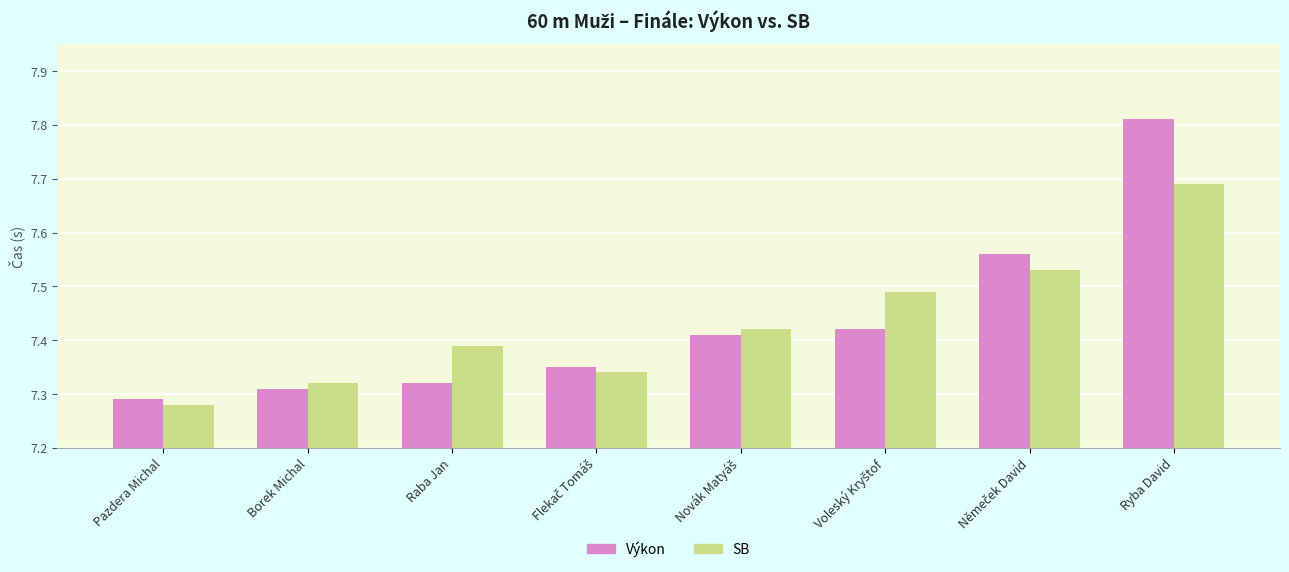

What is the difference between the maximum and minimum values in the SB series?

0.4